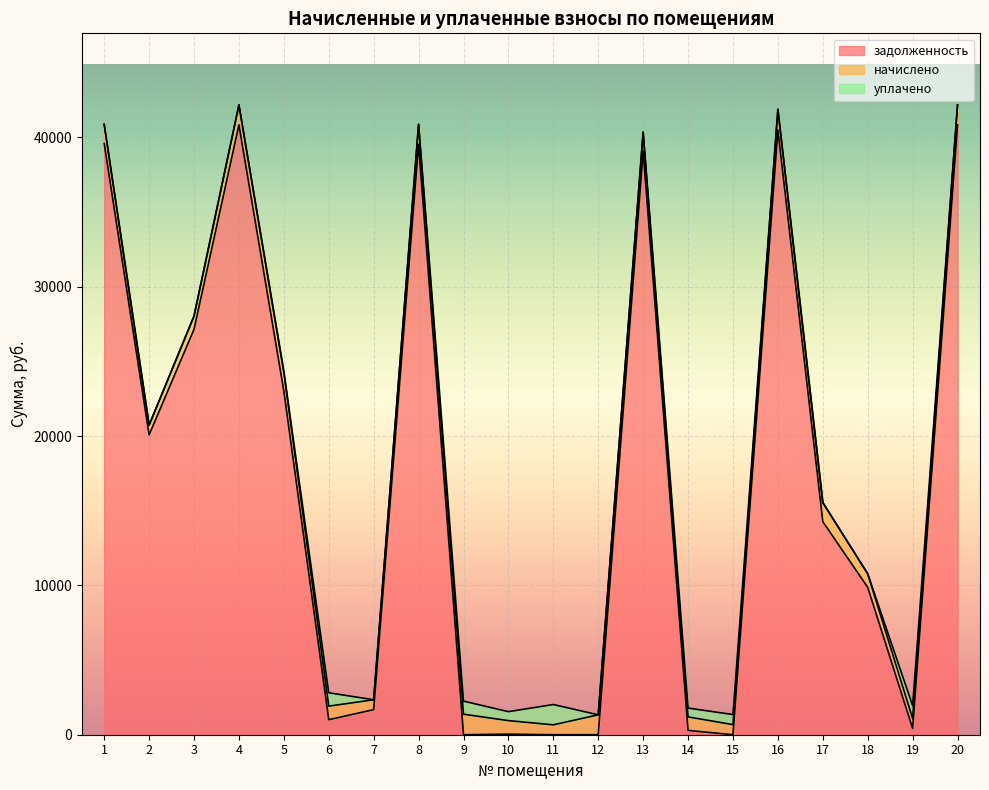

What are all the series names shown in the legend?

задолженность, начислено, уплачено